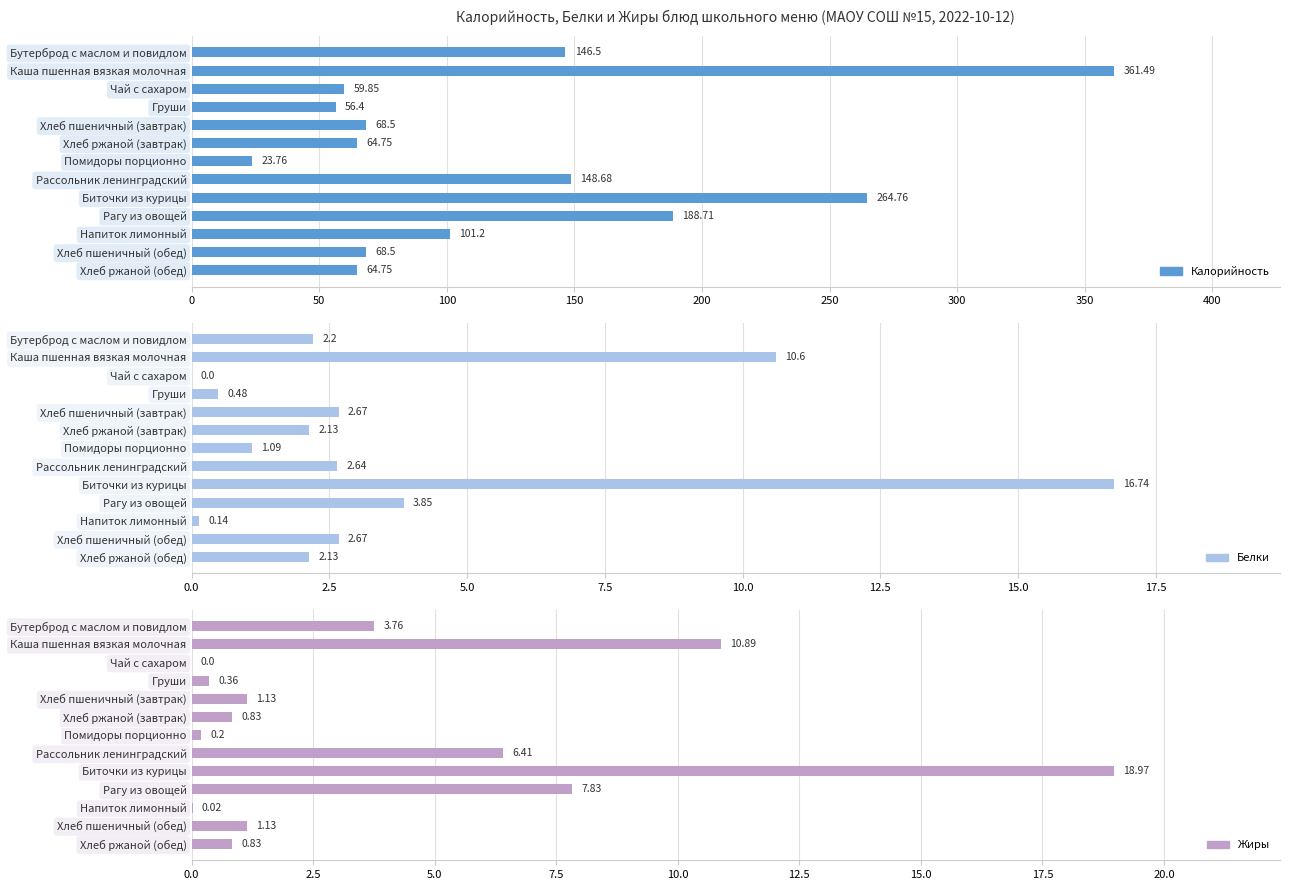

Are the bars horizontal?

Yes